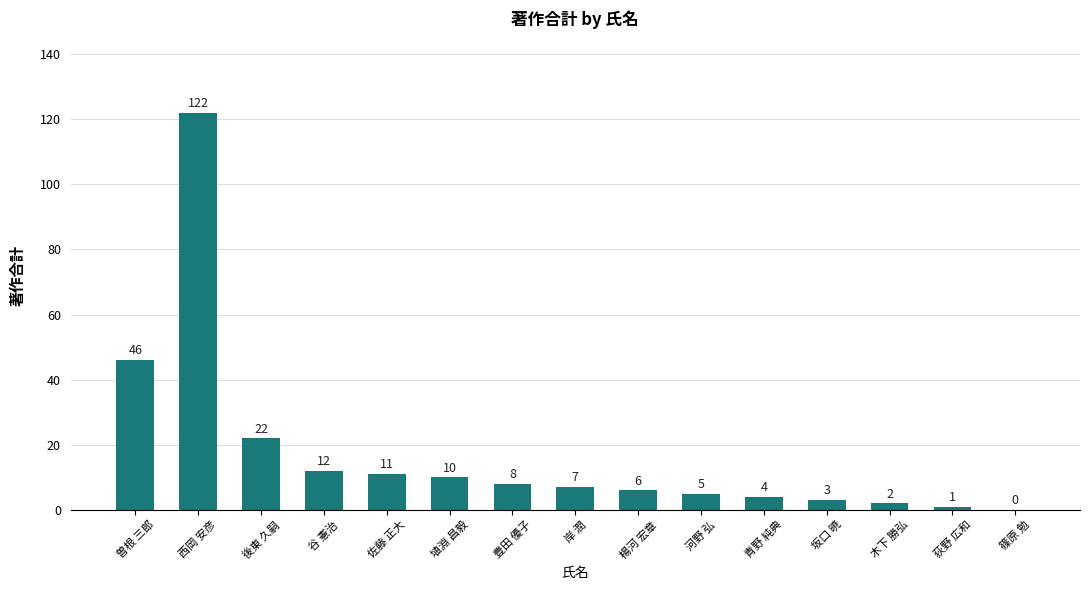

At which label is the value closest to 61?

曽根 三郎